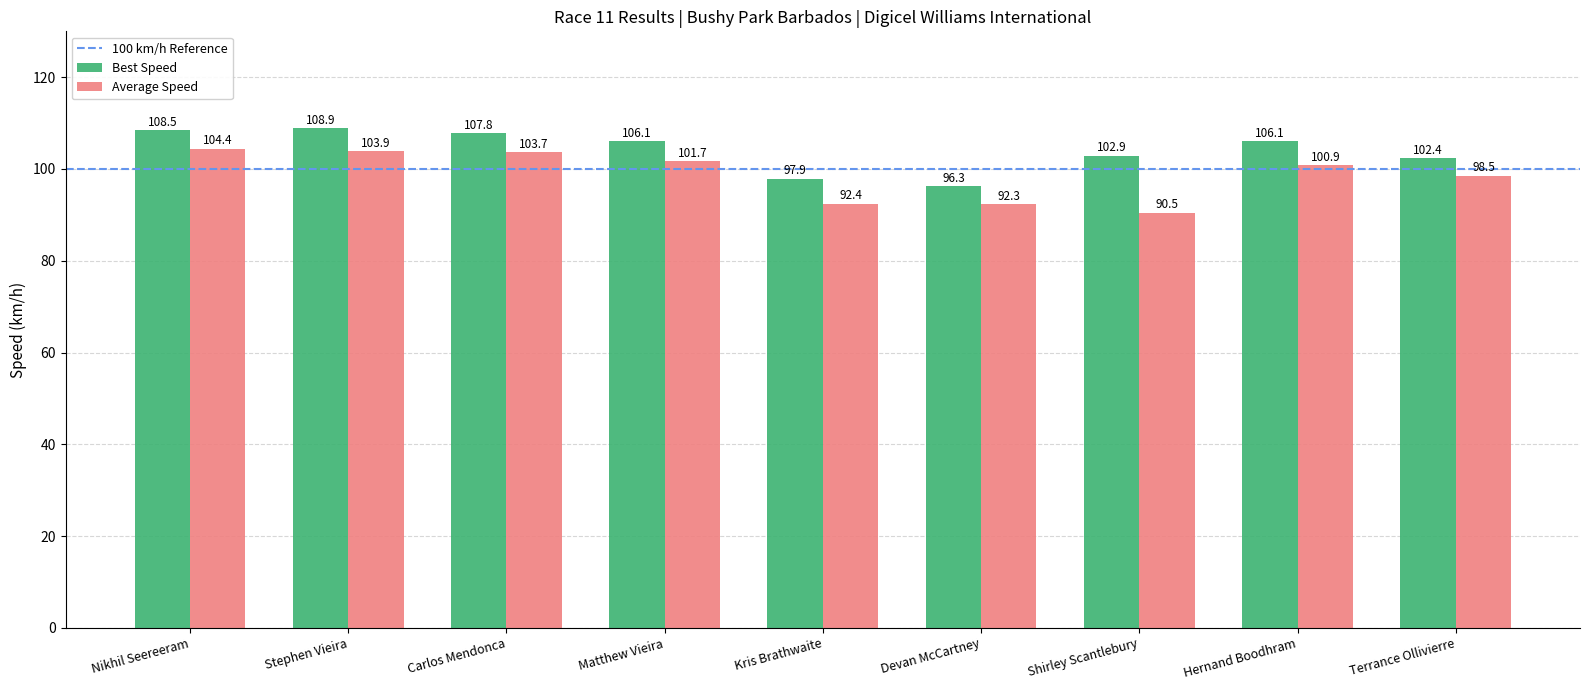

At which label does Average Speed first exceed 100?

Nikhil Seereeram